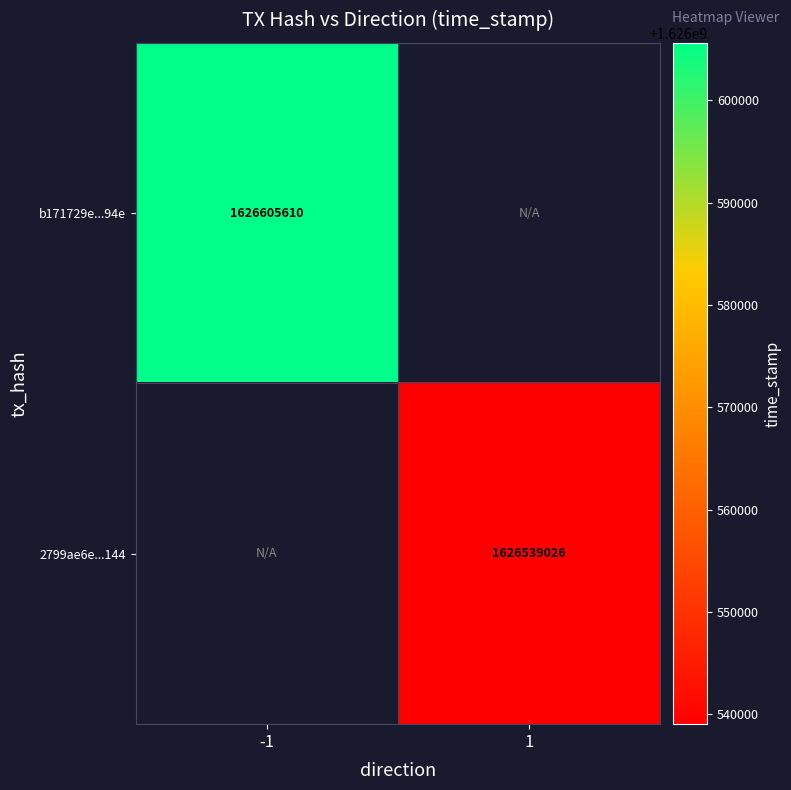

Is it true that b171729e...94e equals 1626605610 at -1?

True